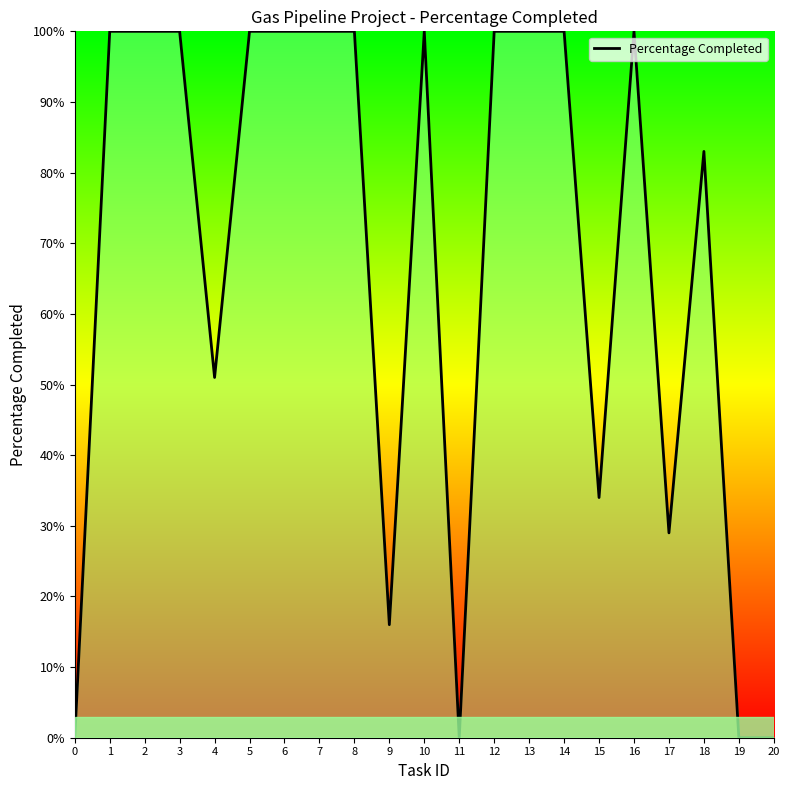

Which has a higher value, 15 or 19?

15